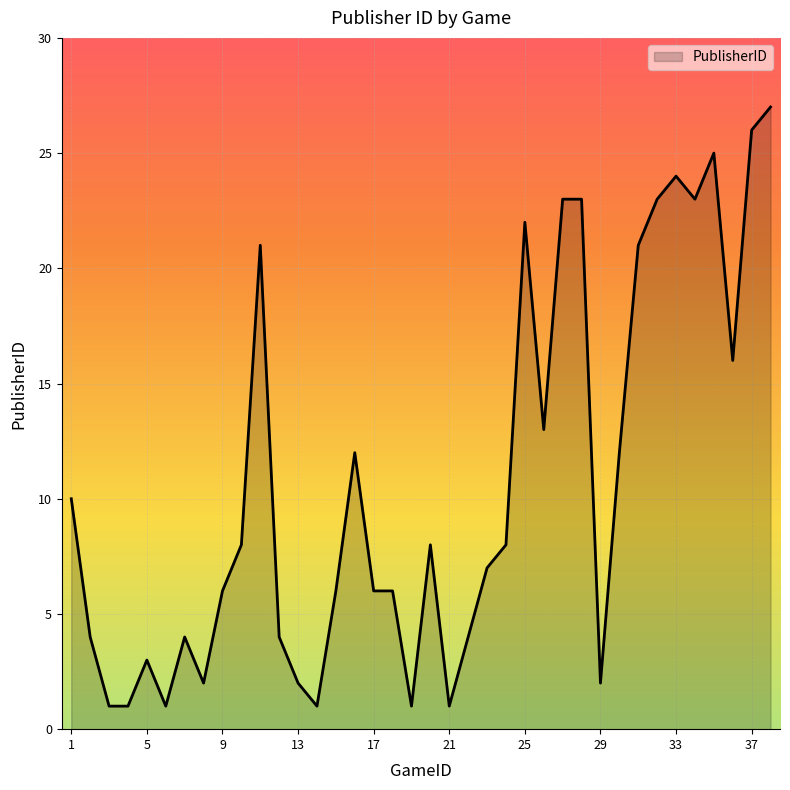

What is the maximum value shown in the chart?

27